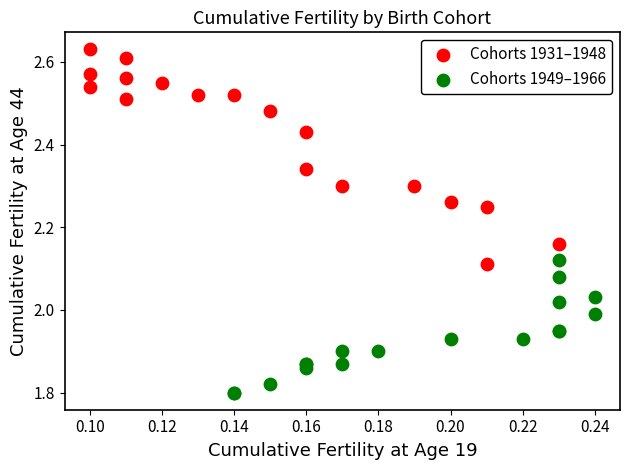

Which series reaches the maximum Y coordinate?

Cohorts 1931–1948